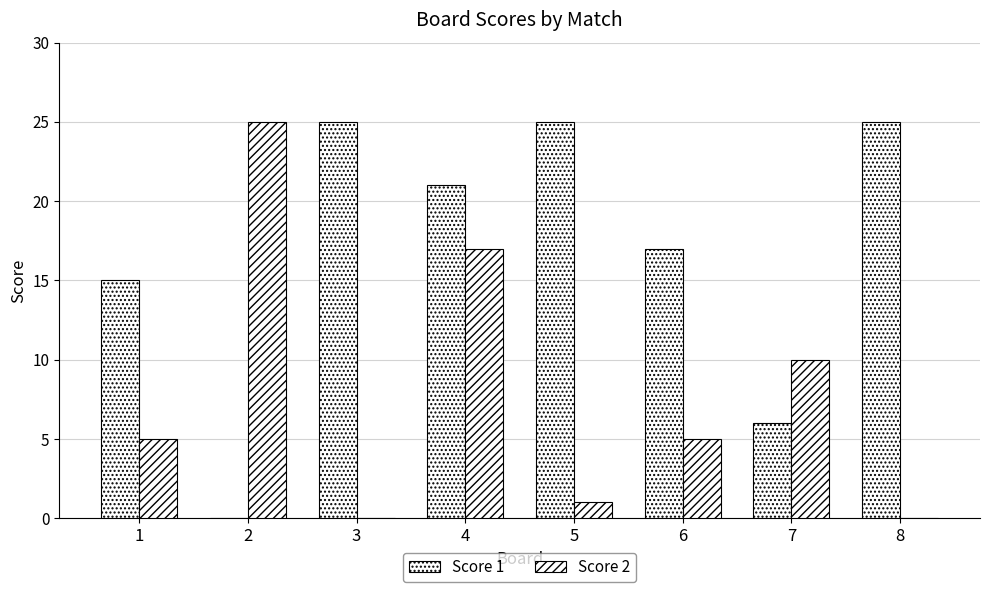

How many groups of bars are there?

8